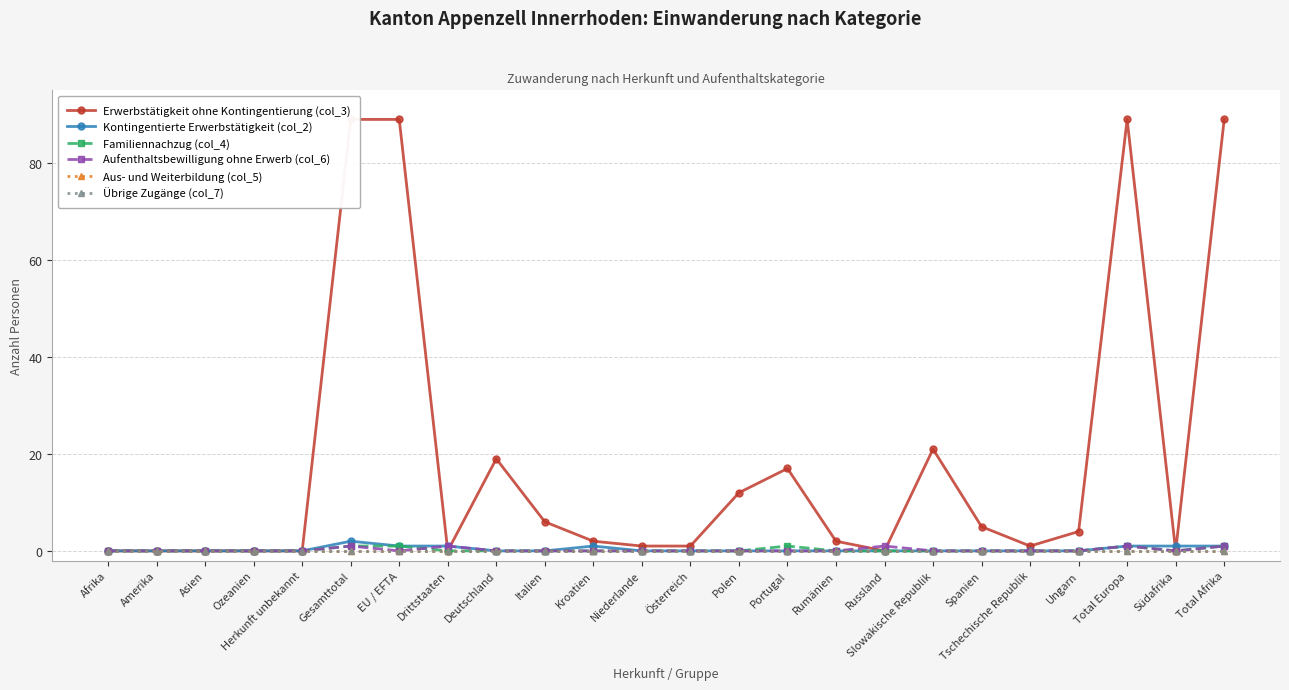

How many lines are shown in the chart?

6